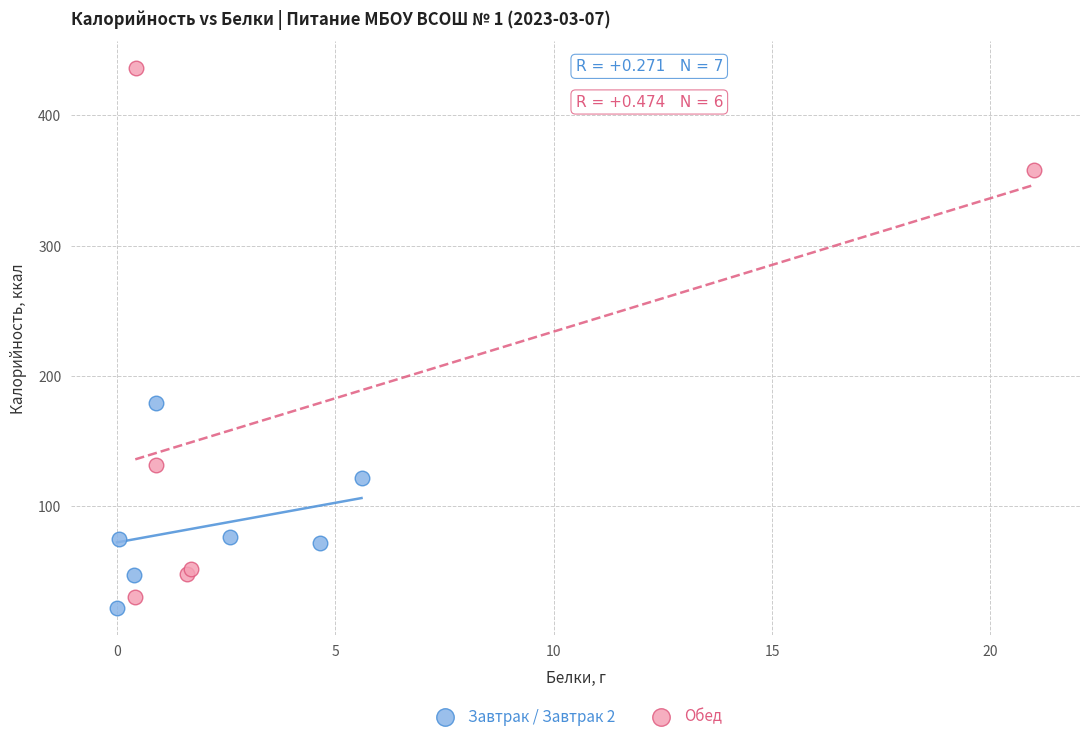

Which series contains the highest Y value?

Обед